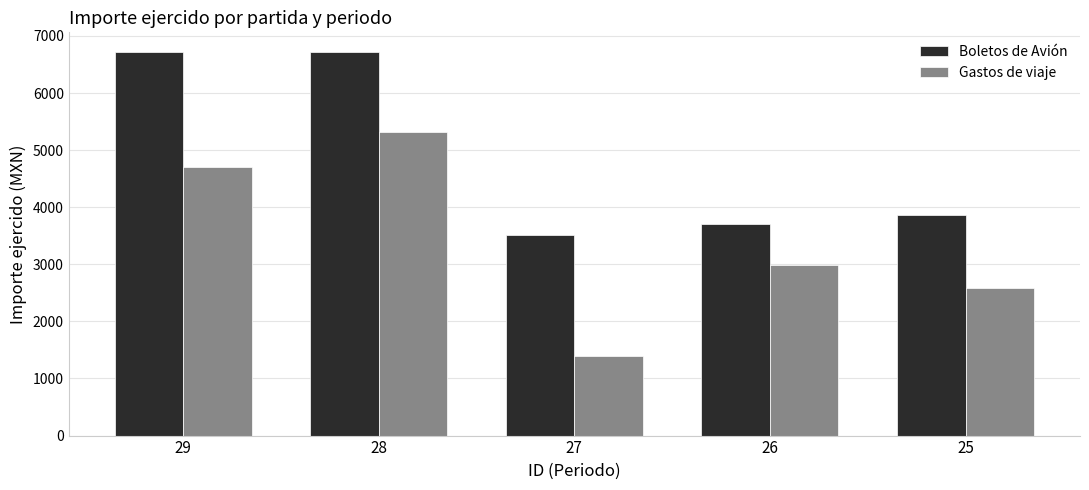

What is the difference between the maximum and second lowest values in the Gastos de viaje series?

2731.7